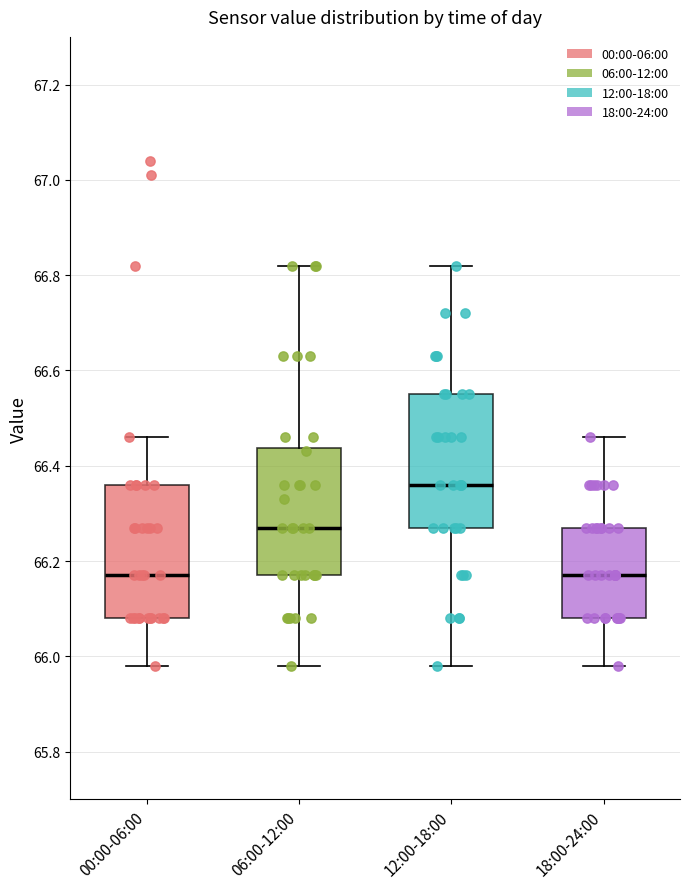

Reading left to right, transcribe this box plot: for each box, give where its median line is, the range the box spans, and where its two whiskers end, as read against the y-axis. The values are not printed on the chart, so give them approximately, as read against the axis.

00:00-06:00: median 66.18, box 66.08 to 66.36, whiskers 65.98 to 66.46
06:00-12:00: median 66.28, box 66.18 to 66.44, whiskers 65.98 to 66.82
12:00-18:00: median 66.36, box 66.28 to 66.56, whiskers 65.98 to 66.82
18:00-24:00: median 66.18, box 66.08 to 66.28, whiskers 65.98 to 66.46